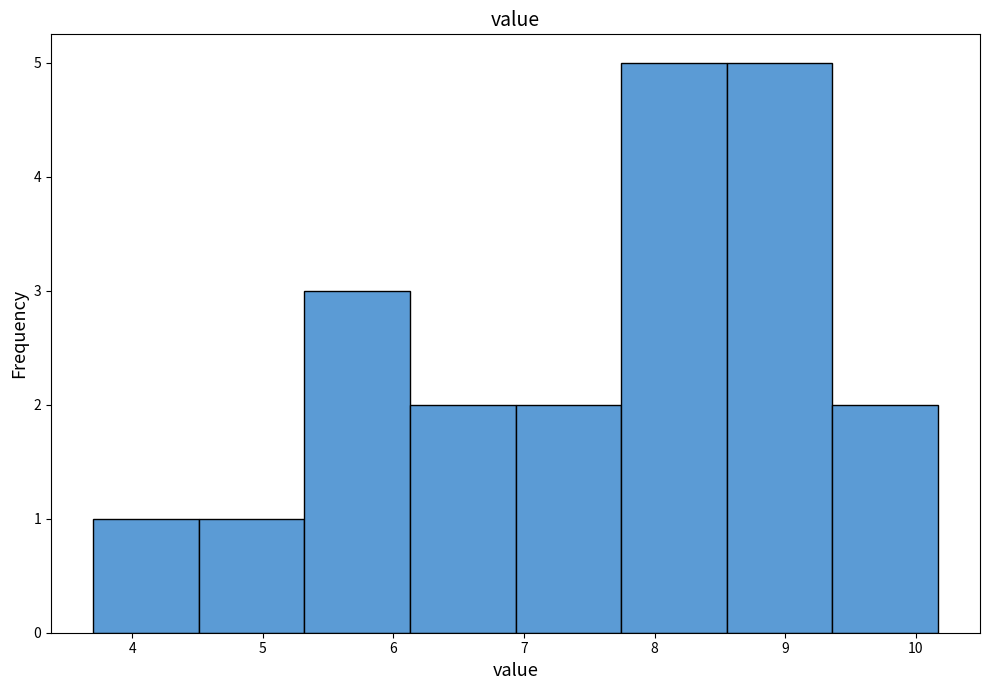

Reading left to right, list every bar in this chart as the range it spans on the x-axis followed by its height. Neither the bar edges nor the heights are printed on the chart, so give them approximately, as read against the axes.

3.7 to 4.5: 1
4.5 to 5.3: 1
5.3 to 6.1: 3
6.1 to 6.9: 2
6.9 to 7.7: 2
7.7 to 8.6: 5
8.6 to 9.4: 5
9.4 to 10.2: 2